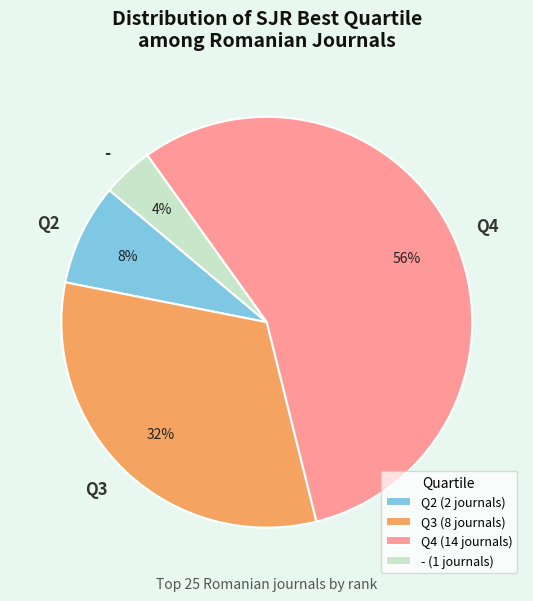

Count the number of slices in the pie.

4